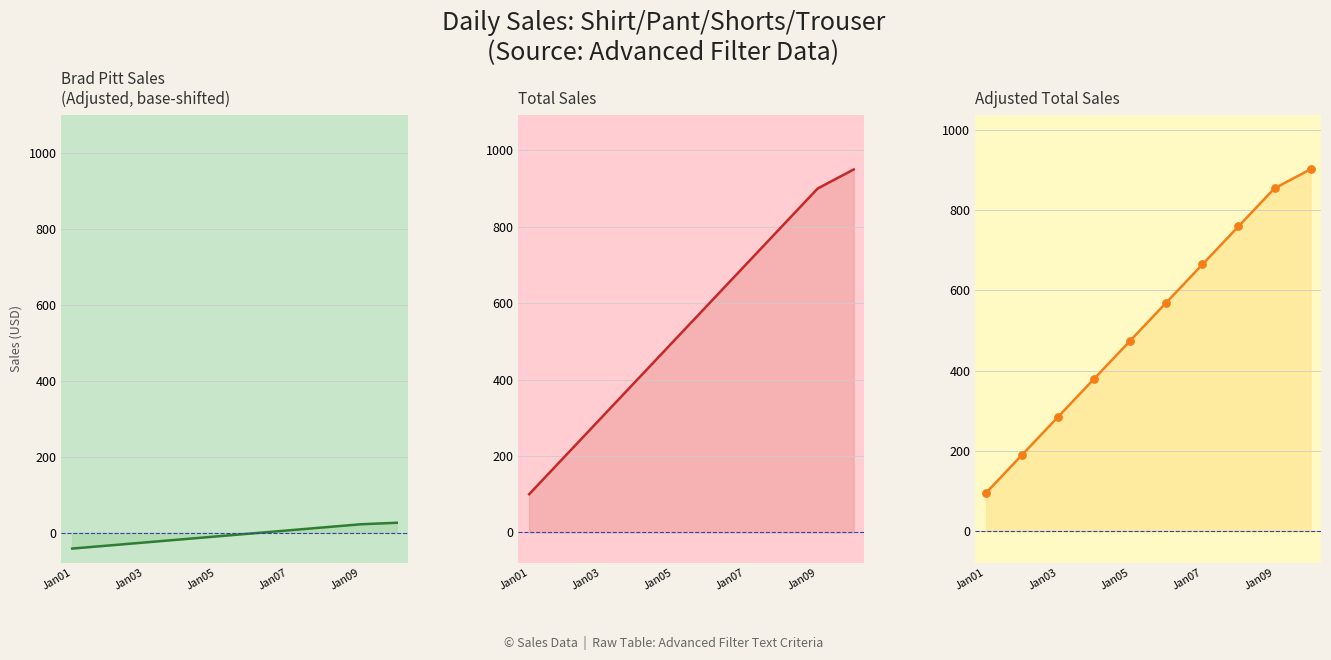

At which category is the sum across all series the highest?

9